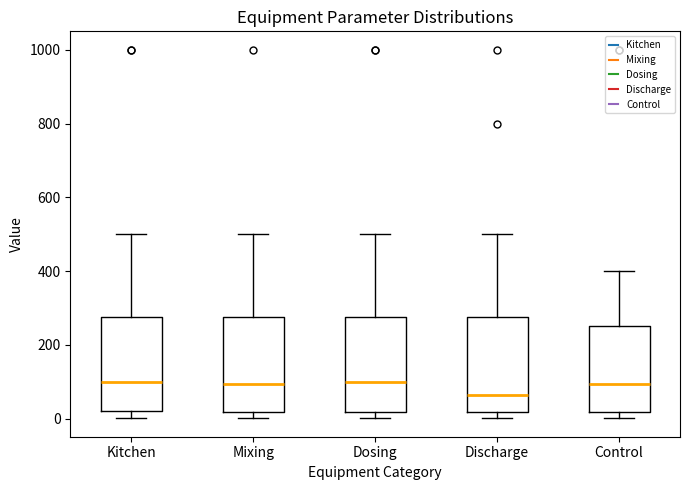

Reading left to right, transcribe this box plot: for each box, give where its median line is, the range the box spans, and where its two whiskers end, as read against the y-axis. The values are not printed on the chart, so give them approximately, as read against the axis.

Kitchen: median 100, box 20 to 280, whiskers 0 to 500
Mixing: median 100, box 20 to 280, whiskers 0 to 500
Dosing: median 100, box 20 to 280, whiskers 0 to 500
Discharge: median 60, box 20 to 280, whiskers 0 to 500
Control: median 100, box 20 to 260, whiskers 0 to 400